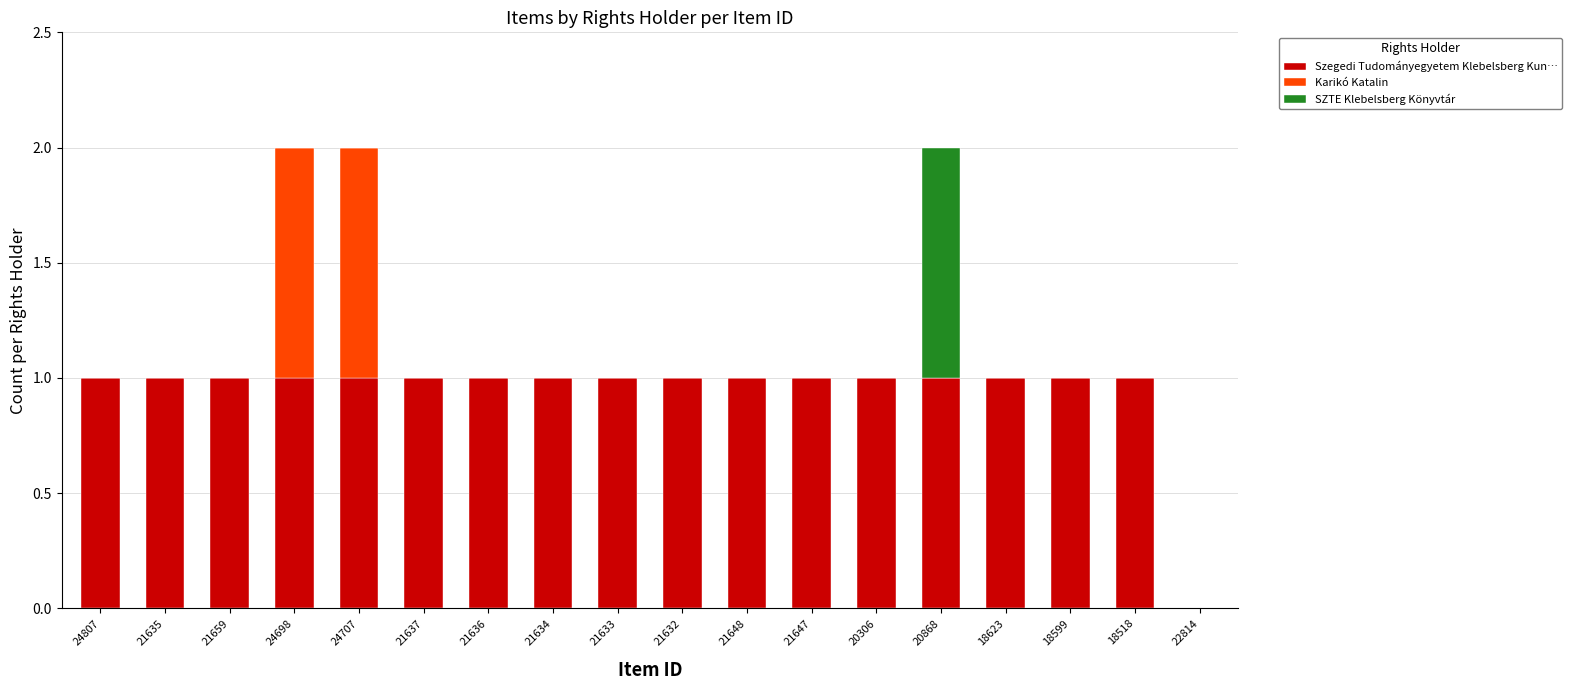

Count the number of data series in this chart.

3